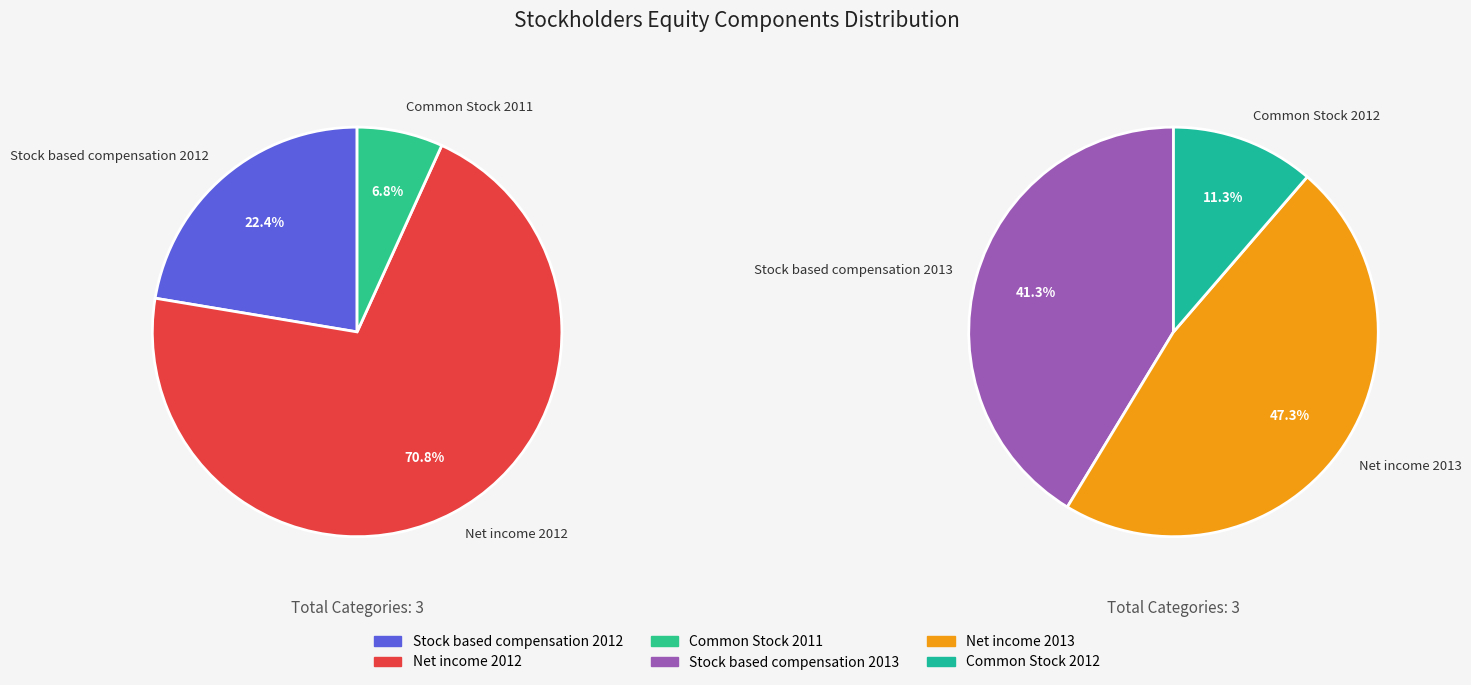

Rank the categories by value from highest to lowest.

Net income 2012, Net income 2013, Stock based compensation 2013, Stock based compensation 2012, Common Stock 2011, Common Stock 2012